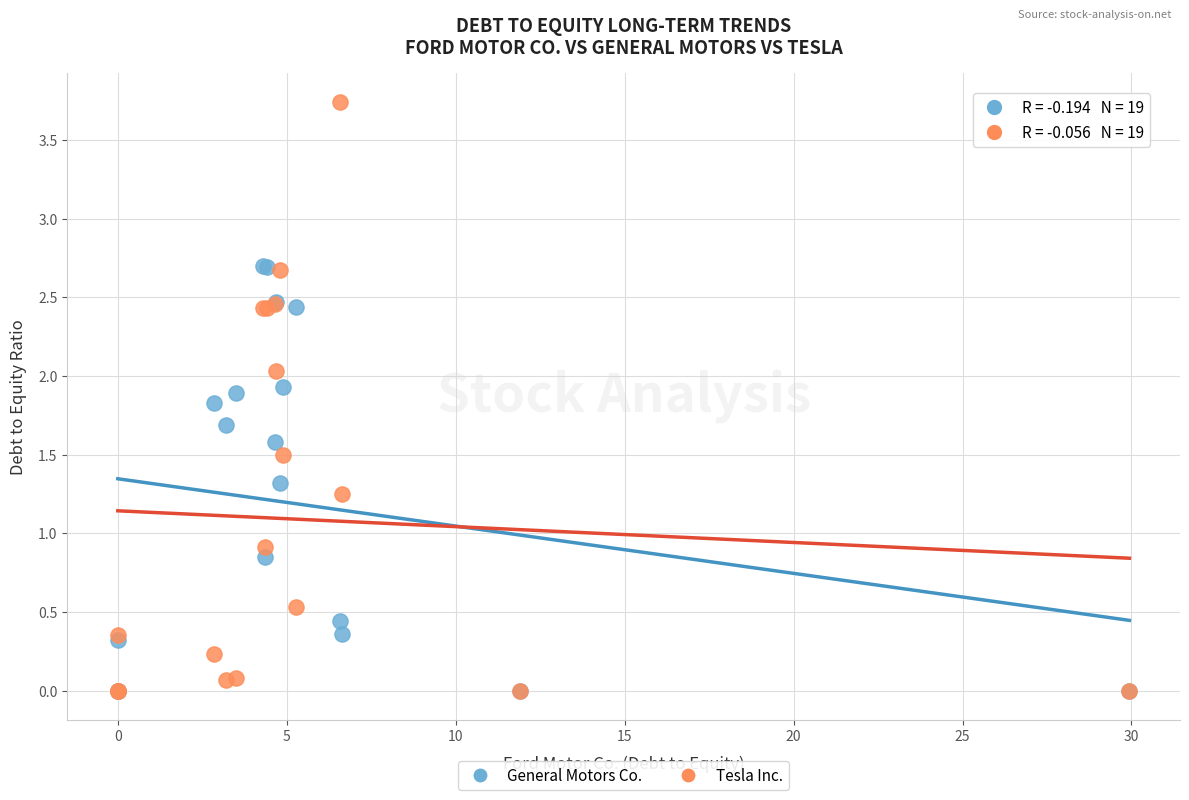

Which series has the widest spread of Y values?

Tesla Inc.